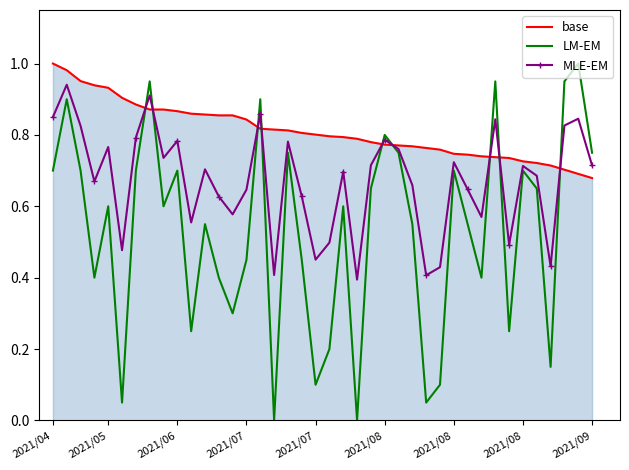

List the series in order of their overall mean, highest first.

base, MLE-EM, LM-EM